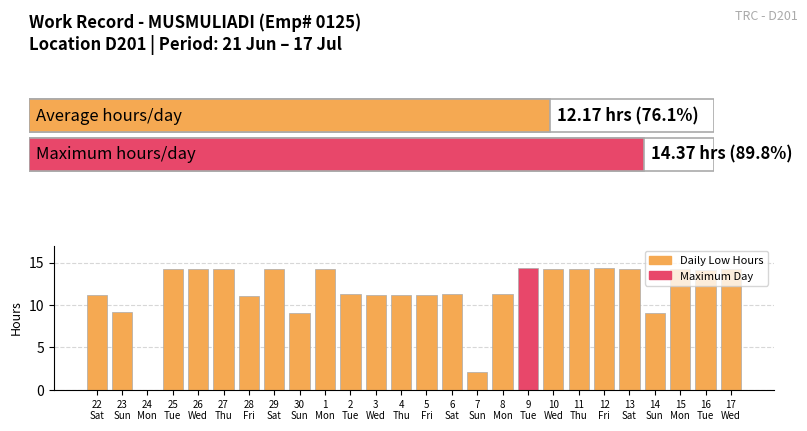

How many series are shown in this chart?

1